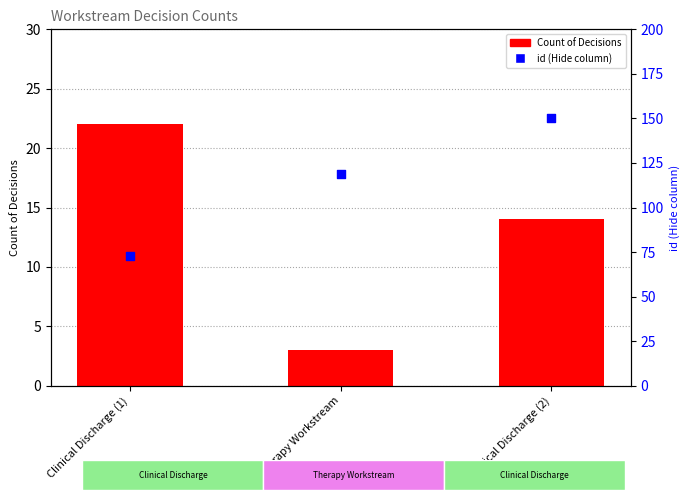

Which series has the largest Y range (max minus min)?

id (Hide column)